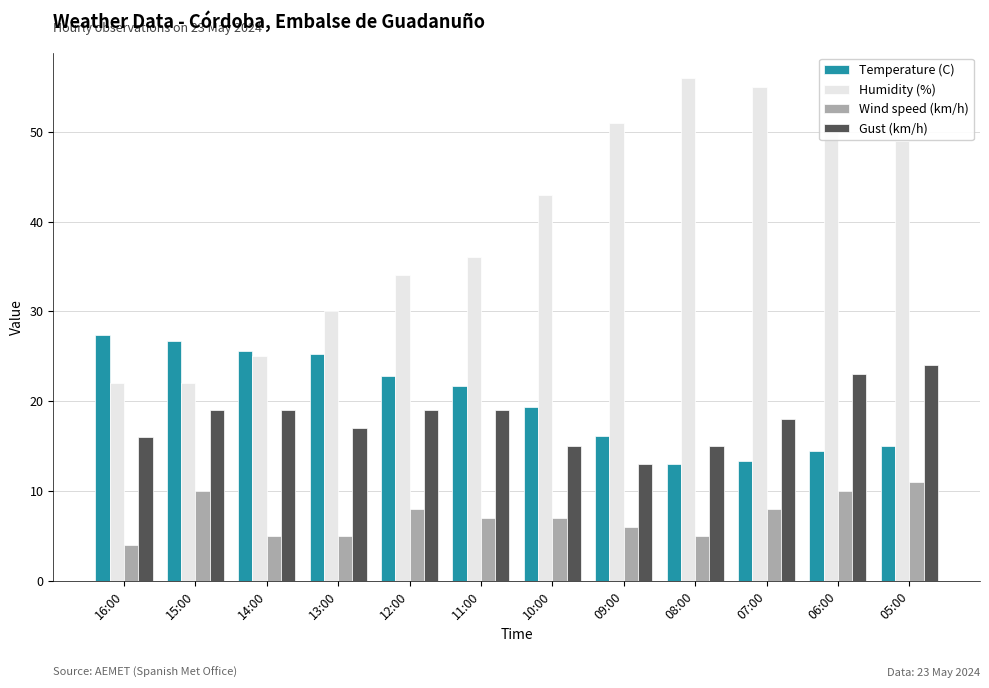

At how many categories does at least one series exceed 45?

5